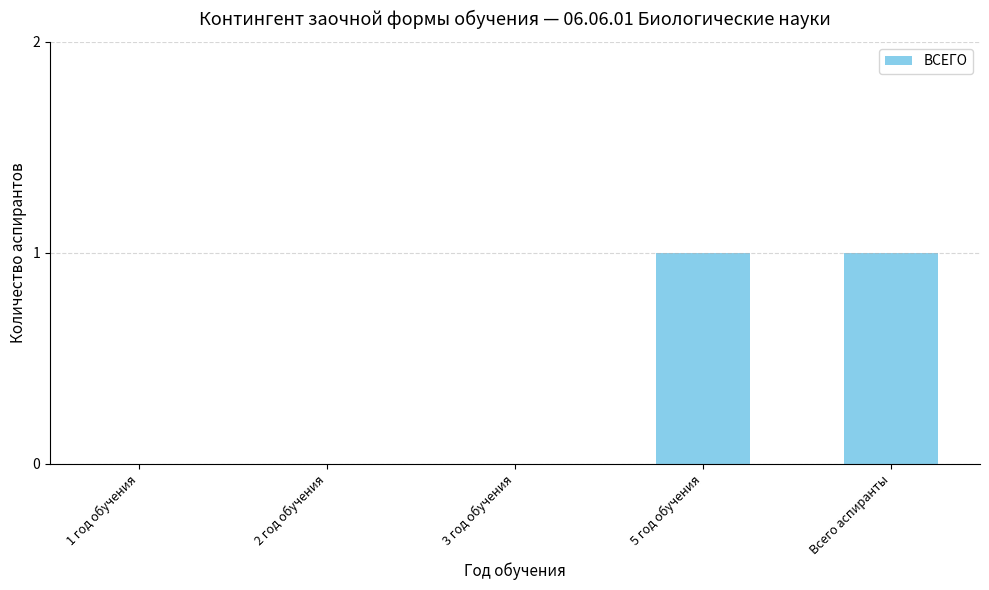

Is it true that the value at 3 год обучения is 0?

True